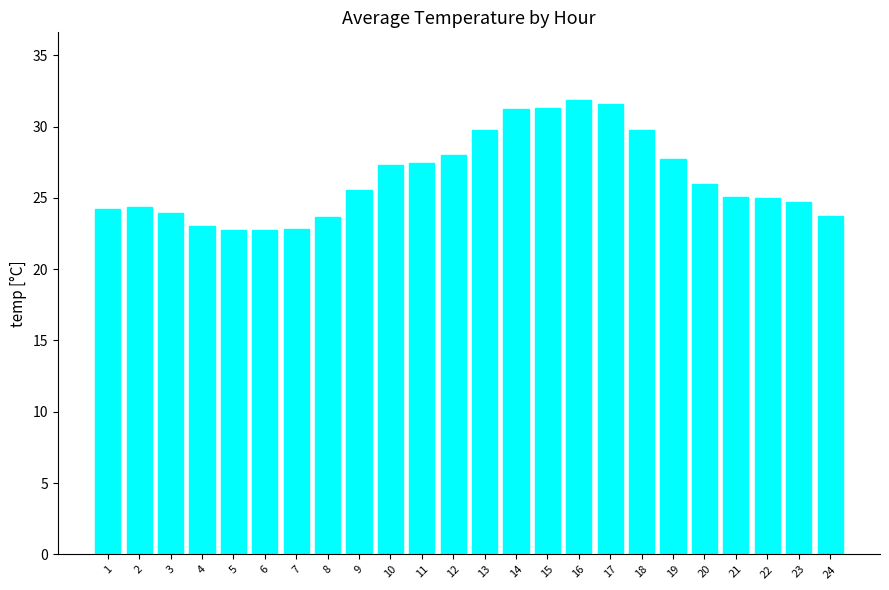

Where does the data first go above 25?

9